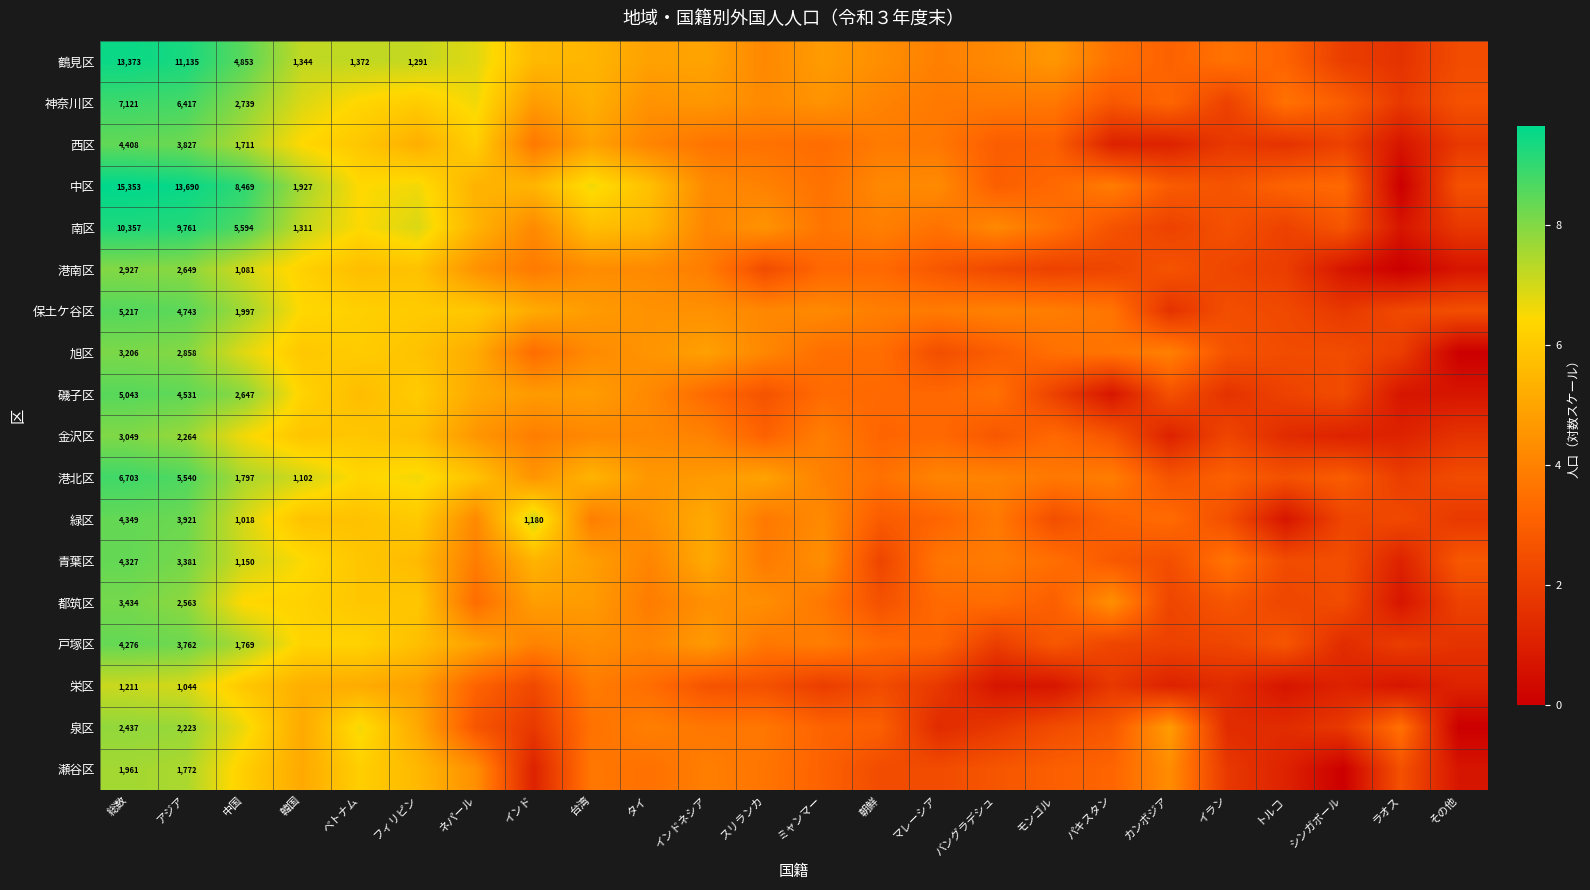

How many data points does each series have?

24